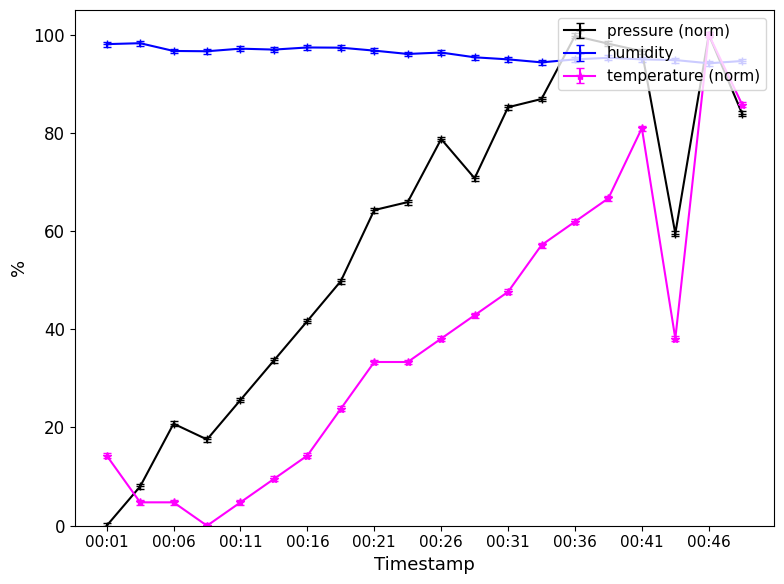

True or false: humidity and pressure (norm) cross at least once.

True